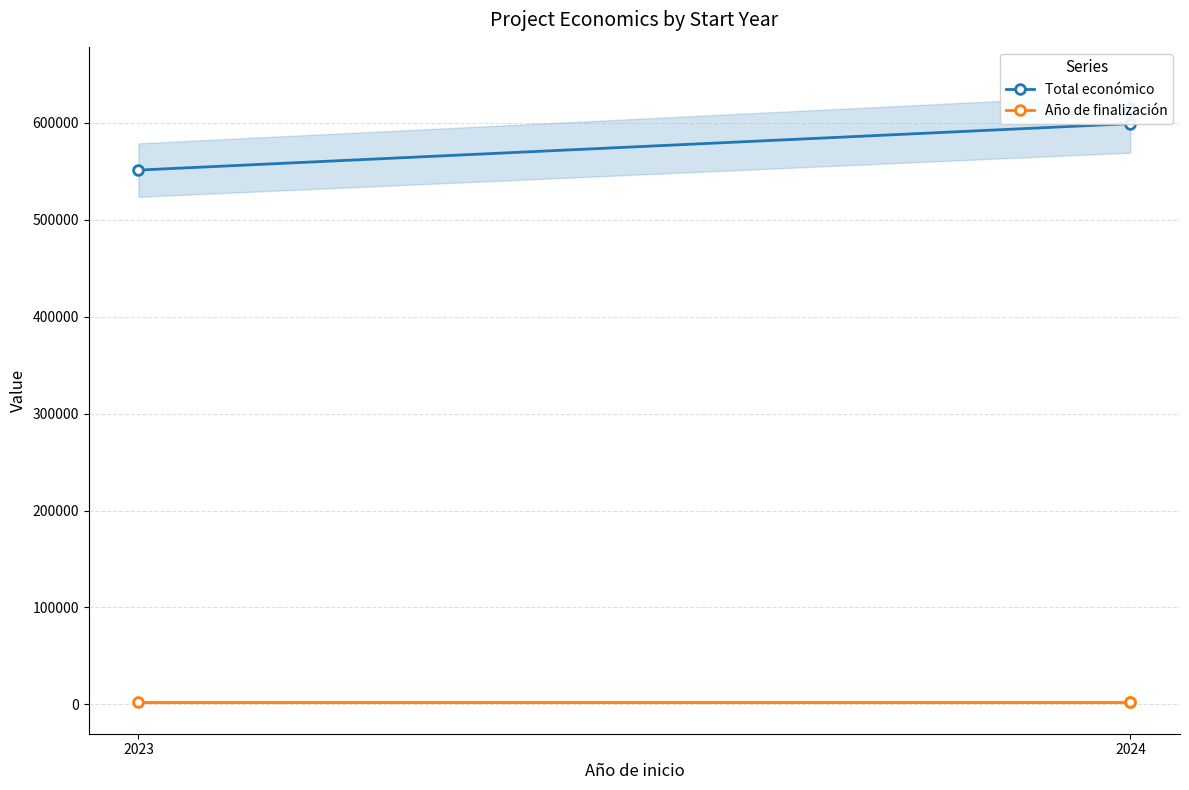

What is the spread (max minus min) of values at 2023?

549169